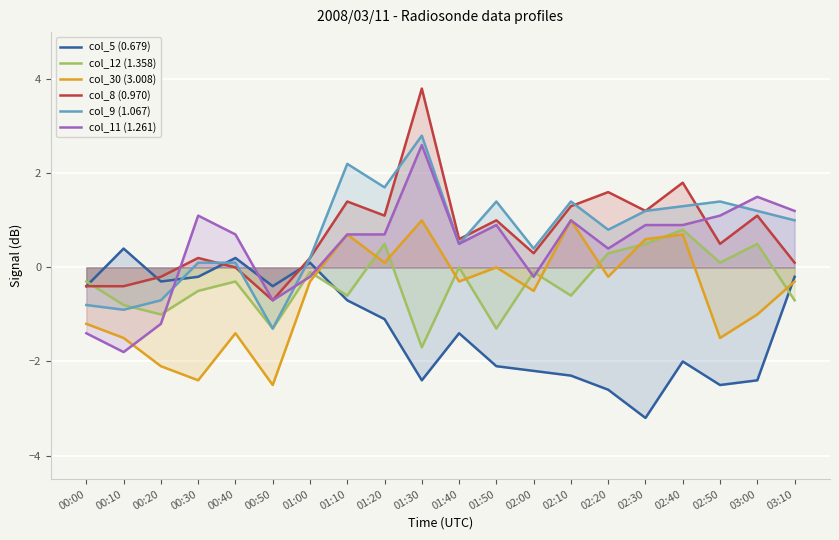

How many values in col_9 (1.067) are below zero?

4